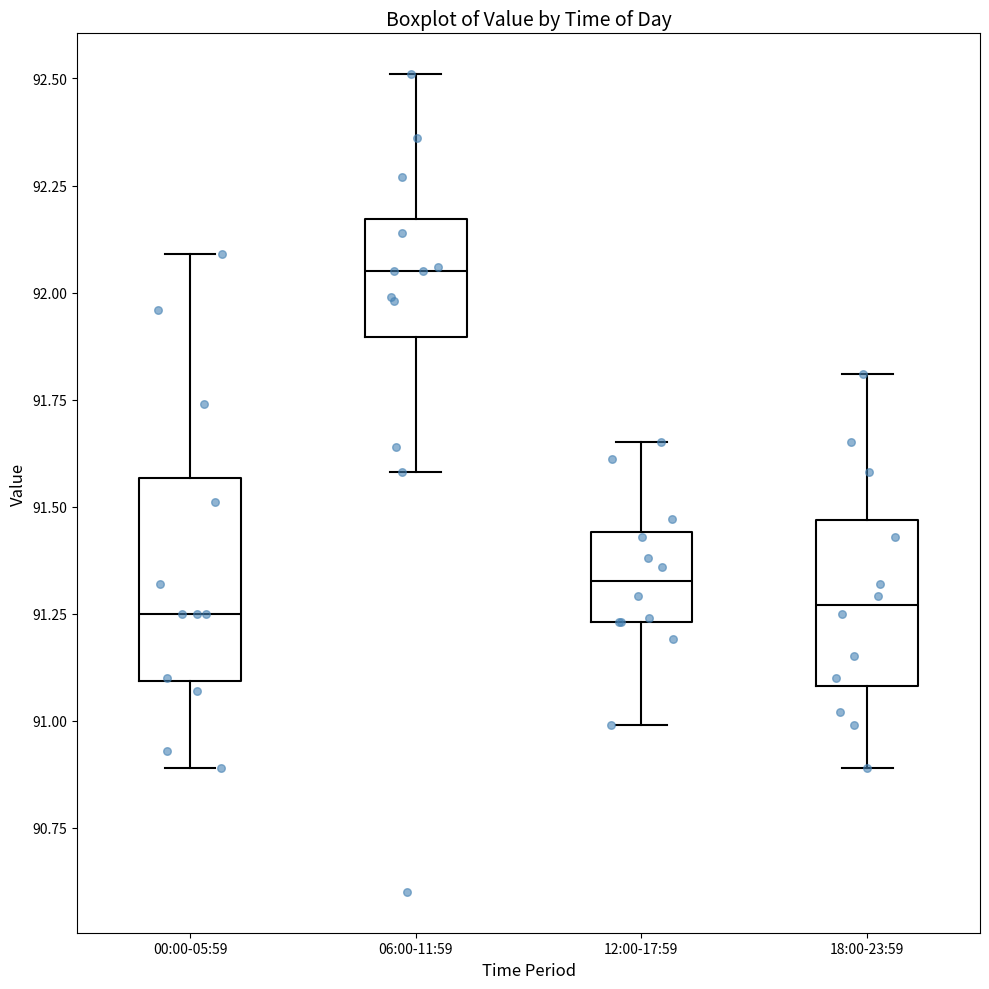

Reading left to right, transcribe this box plot: for each box, give where its median line is, the range the box spans, and where its two whiskers end, as read against the y-axis. The values are not printed on the chart, so give them approximately, as read against the axis.

00:00-05:59: median 91.25, box 91.10 to 91.55, whiskers 90.90 to 92.10
06:00-11:59: median 92.05, box 91.90 to 92.15, whiskers 91.60 to 92.50
12:00-17:59: median 91.35, box 91.25 to 91.45, whiskers 91.00 to 91.65
18:00-23:59: median 91.25, box 91.10 to 91.45, whiskers 90.90 to 91.80